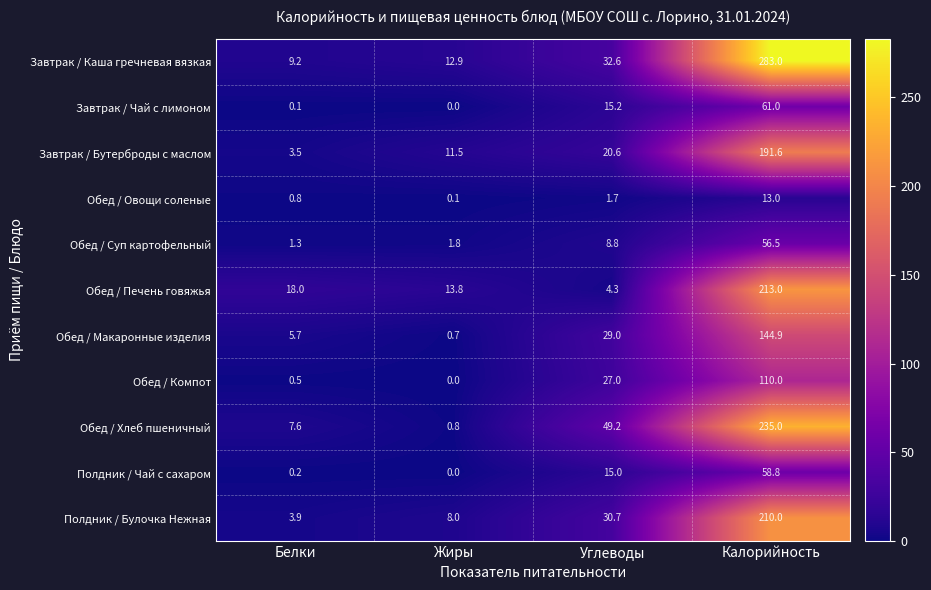

What is the difference between the second highest and minimum values in the Обед / Компот series?

27.0